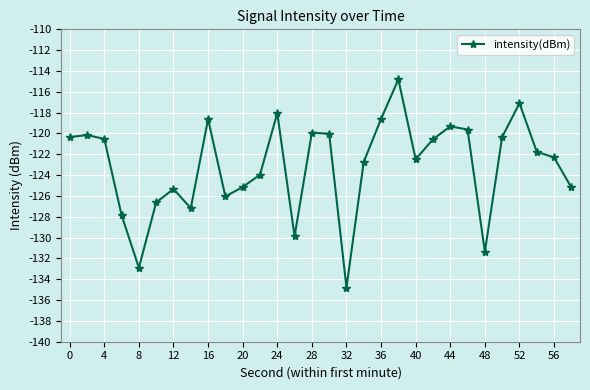

True or false: the data has more than 0 interior local peaks.

True